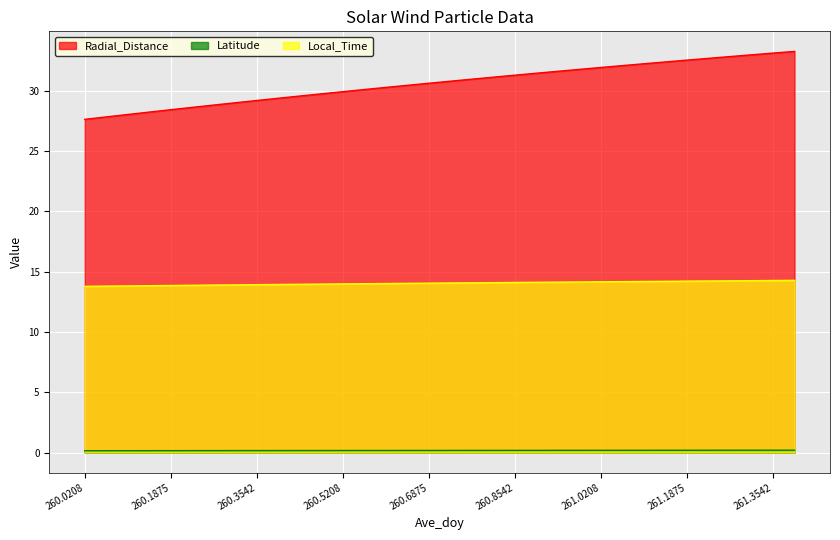

At which category is the sum across all series the highest?

261.3958